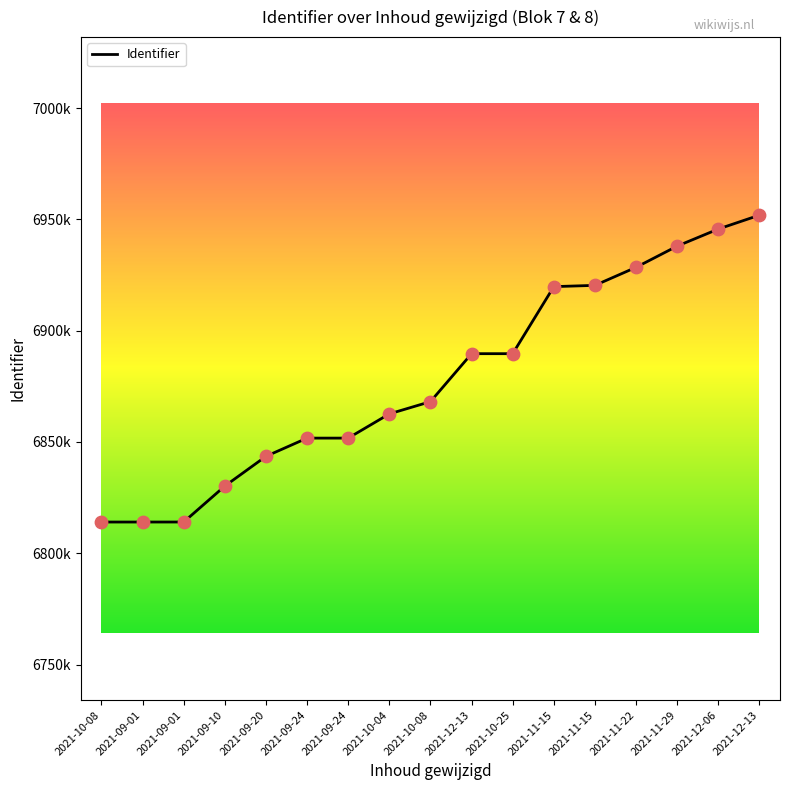

What is the change in value from 2021-10-08 to 2021-09-20?

+29524